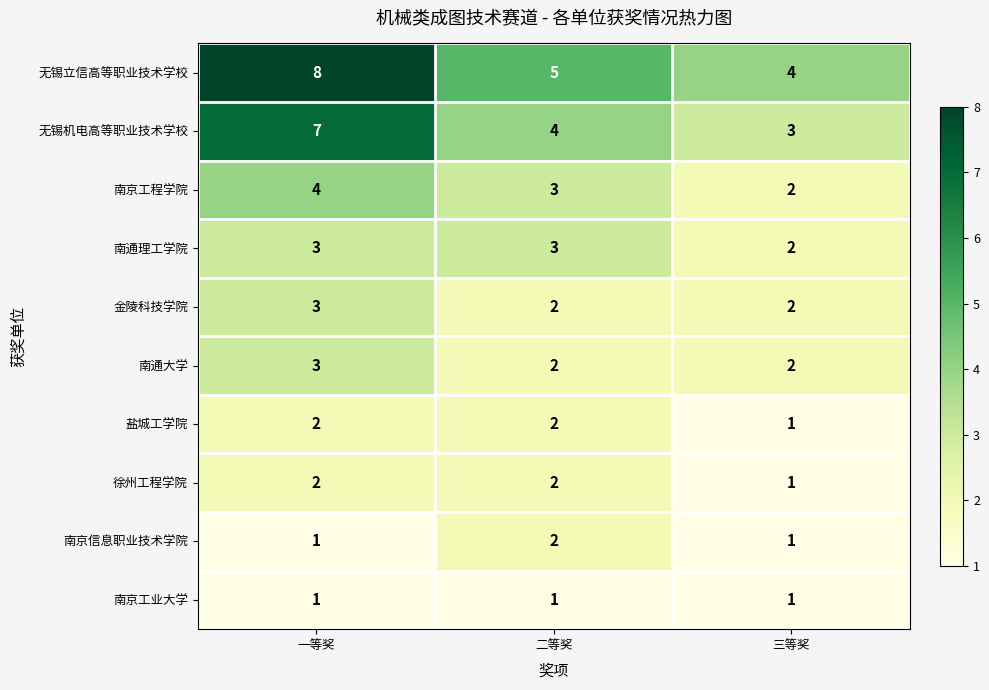

What is the maximum value for 南京工程学院?

4